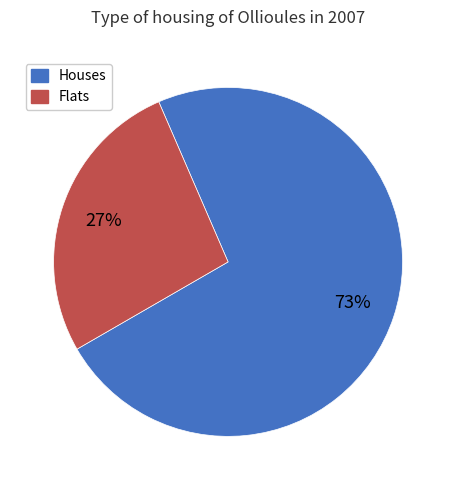

Is there a majority slice in this chart?

Yes